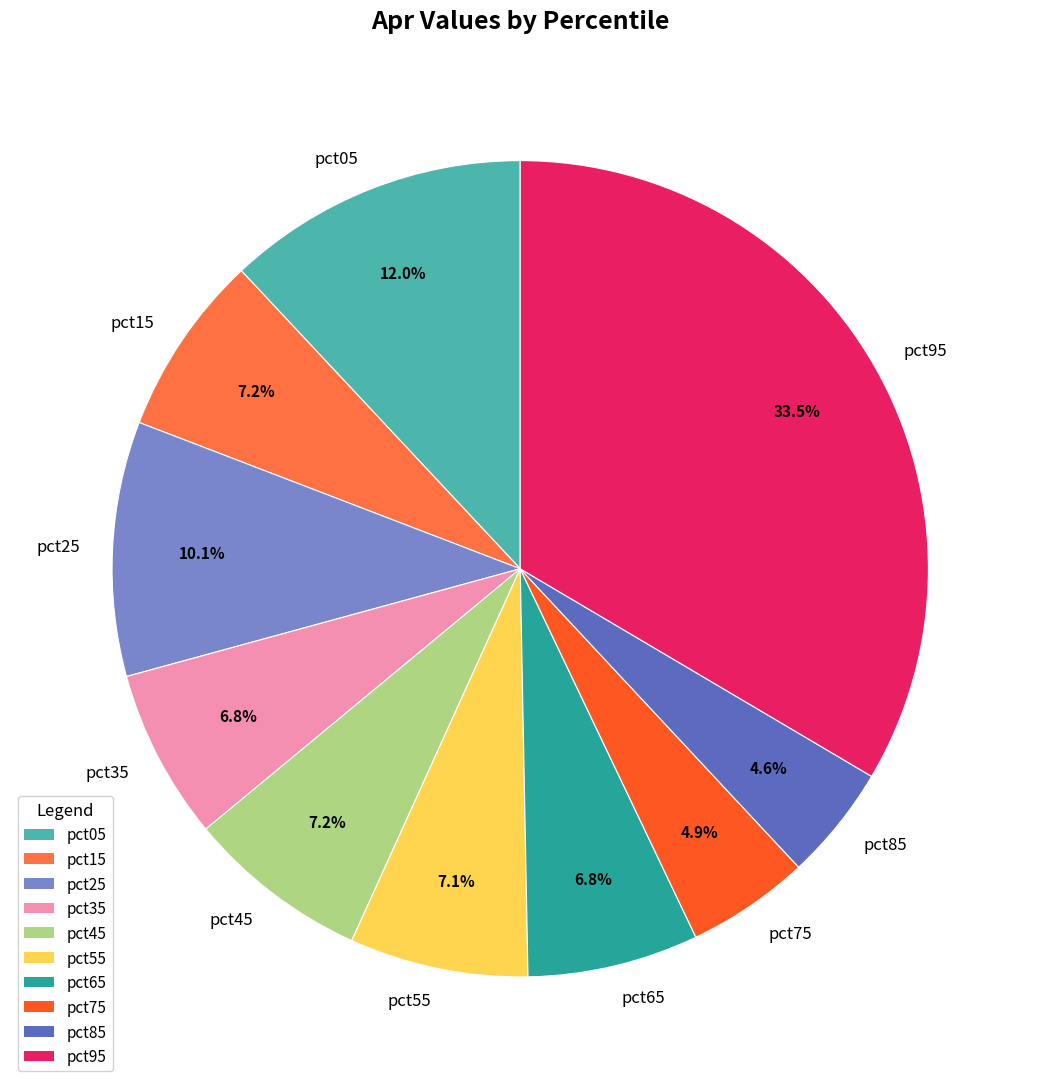

True or false: pct85 accounts for 5% of the total.

True